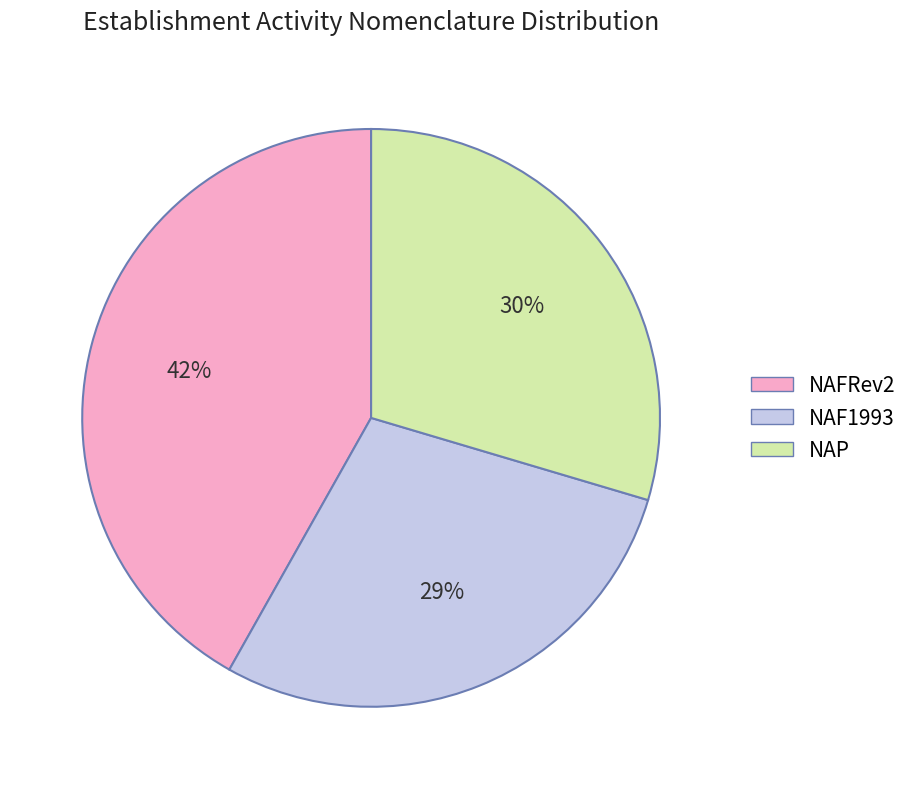

What percentage is the NAFRev2 slice, to the nearest percent?

42%